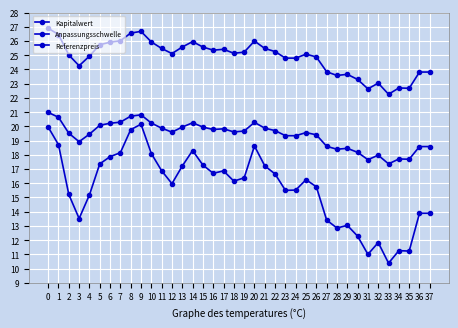

Which category has the lowest value in the Referenzpreis series?

33